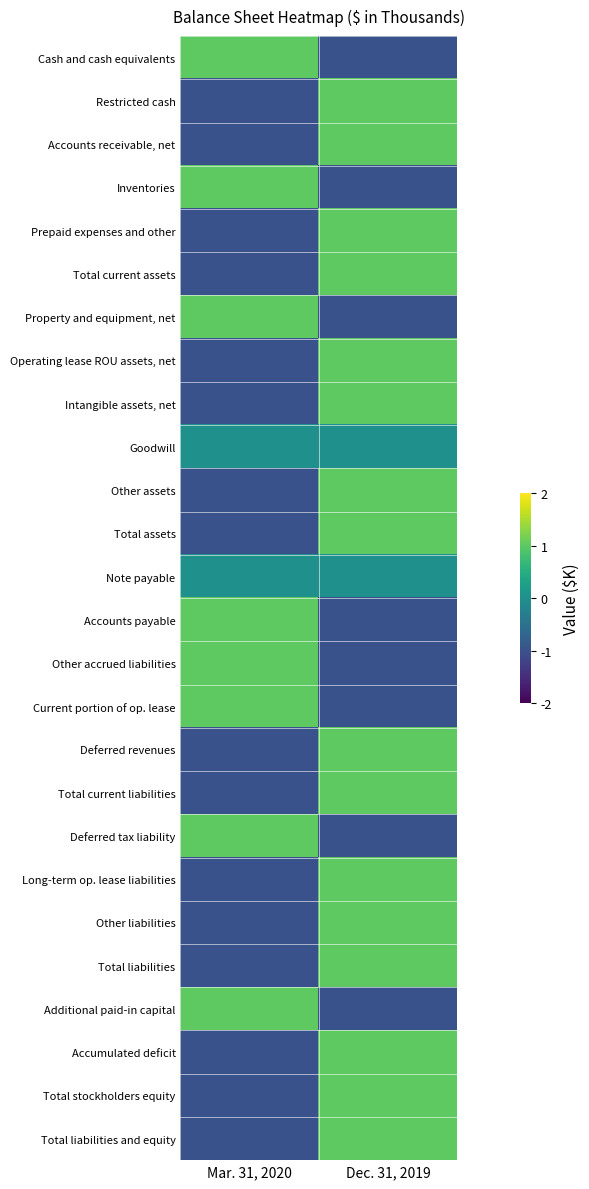

Reading left to right, what are all the values shown in this chart?

Cash and cash equivalents: Mar. 31, 2020=1	Dec. 31, 2019=-1
Restricted cash: Mar. 31, 2020=-1	Dec. 31, 2019=1
Accounts receivable, net: Mar. 31, 2020=-1	Dec. 31, 2019=1
Inventories: Mar. 31, 2020=1	Dec. 31, 2019=-1
Prepaid expenses and other: Mar. 31, 2020=-1	Dec. 31, 2019=1
Total current assets: Mar. 31, 2020=-1	Dec. 31, 2019=1
Property and equipment, net: Mar. 31, 2020=1	Dec. 31, 2019=-1
Operating lease ROU assets, net: Mar. 31, 2020=-1	Dec. 31, 2019=1
Intangible assets, net: Mar. 31, 2020=-1	Dec. 31, 2019=1
Goodwill: Mar. 31, 2020=0	Dec. 31, 2019=0
Other assets: Mar. 31, 2020=-1	Dec. 31, 2019=1
Total assets: Mar. 31, 2020=-1	Dec. 31, 2019=1
Note payable: Mar. 31, 2020=0	Dec. 31, 2019=0
Accounts payable: Mar. 31, 2020=1	Dec. 31, 2019=-1
Other accrued liabilities: Mar. 31, 2020=1	Dec. 31, 2019=-1
Current portion of op. lease: Mar. 31, 2020=1	Dec. 31, 2019=-1
Deferred revenues: Mar. 31, 2020=-1	Dec. 31, 2019=1
Total current liabilities: Mar. 31, 2020=-1	Dec. 31, 2019=1
Deferred tax liability: Mar. 31, 2020=1	Dec. 31, 2019=-1
Long-term op. lease liabilities: Mar. 31, 2020=-1	Dec. 31, 2019=1
Other liabilities: Mar. 31, 2020=-1	Dec. 31, 2019=1
Total liabilities: Mar. 31, 2020=-1	Dec. 31, 2019=1
Additional paid-in capital: Mar. 31, 2020=1	Dec. 31, 2019=-1
Accumulated deficit: Mar. 31, 2020=-1	Dec. 31, 2019=1
Total stockholders equity: Mar. 31, 2020=-1	Dec. 31, 2019=1
Total liabilities and equity: Mar. 31, 2020=-1	Dec. 31, 2019=1